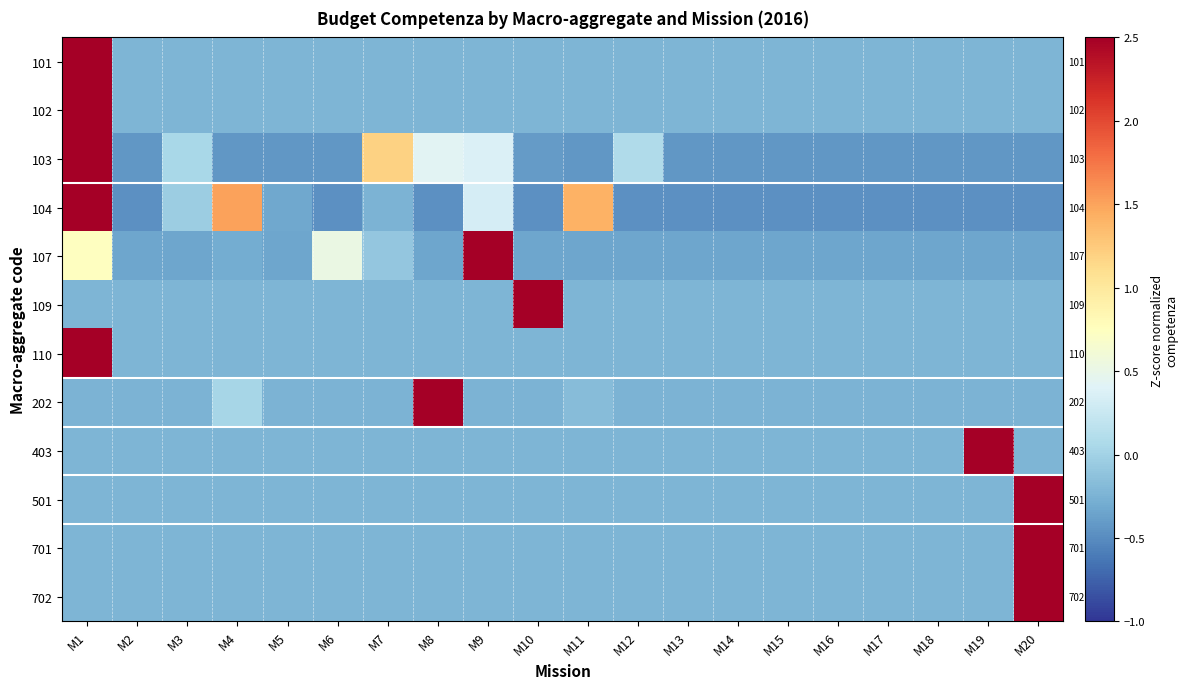

The 501 series shows -0.2 at M11. True or false?

True